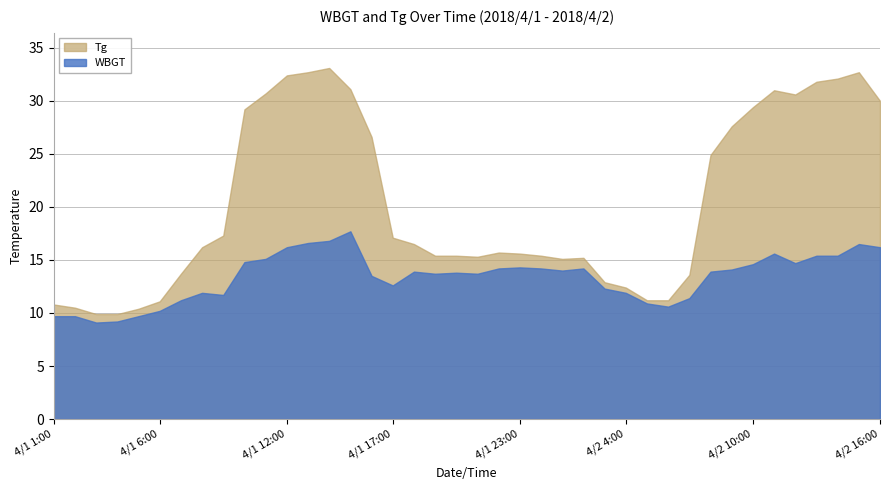

What is the average value of the Tg series?

20.3